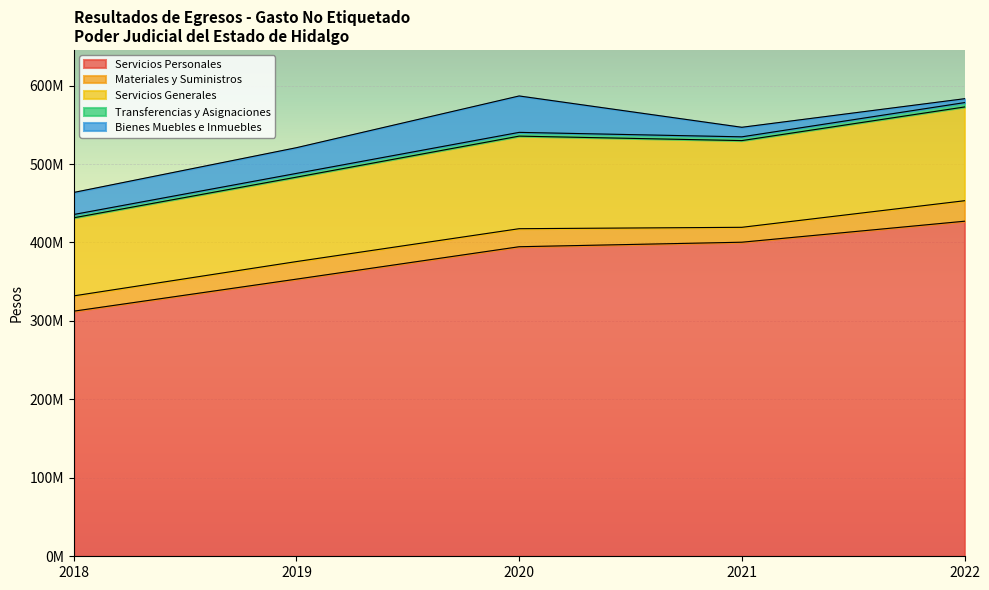

At which label does Servicios Personales first exceed 394551384?

2020